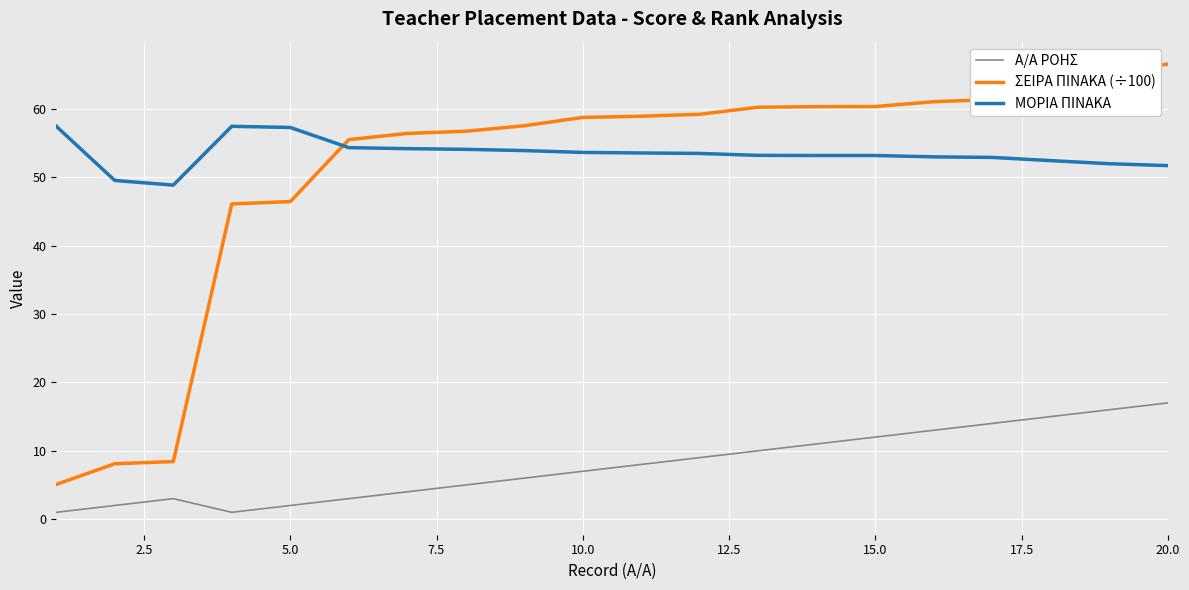

Which series has the largest range (max minus min)?

ΣΕΙΡΑ ΠΙΝΑΚΑ (÷100)